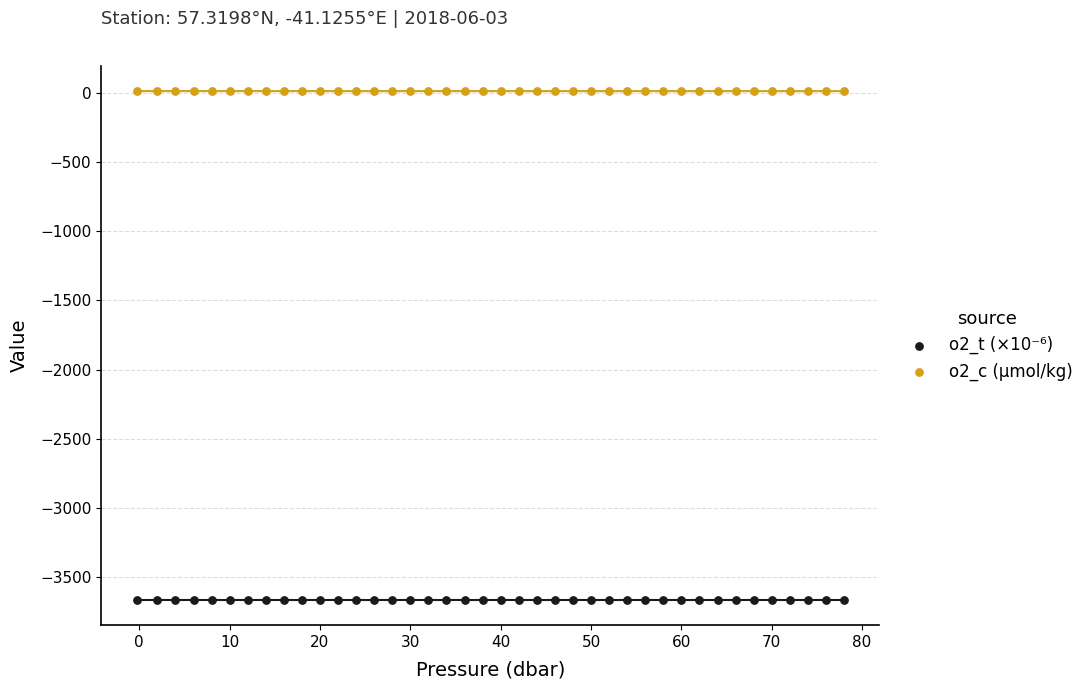

Which series contains the lowest Y value?

o2_t (×10⁻⁶)